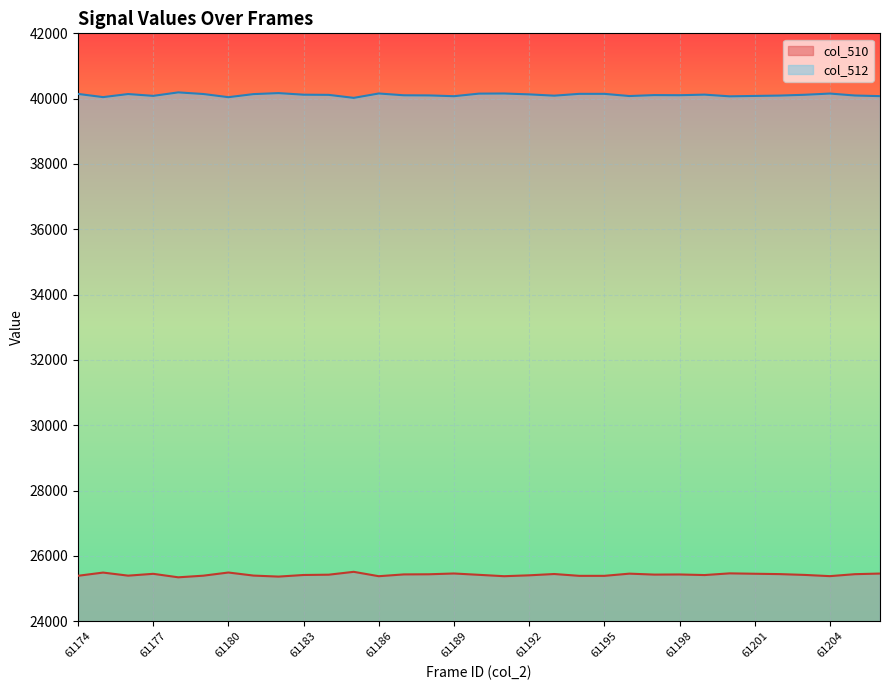

Rank the series by their average value, from lowest to highest.

col_510, col_512